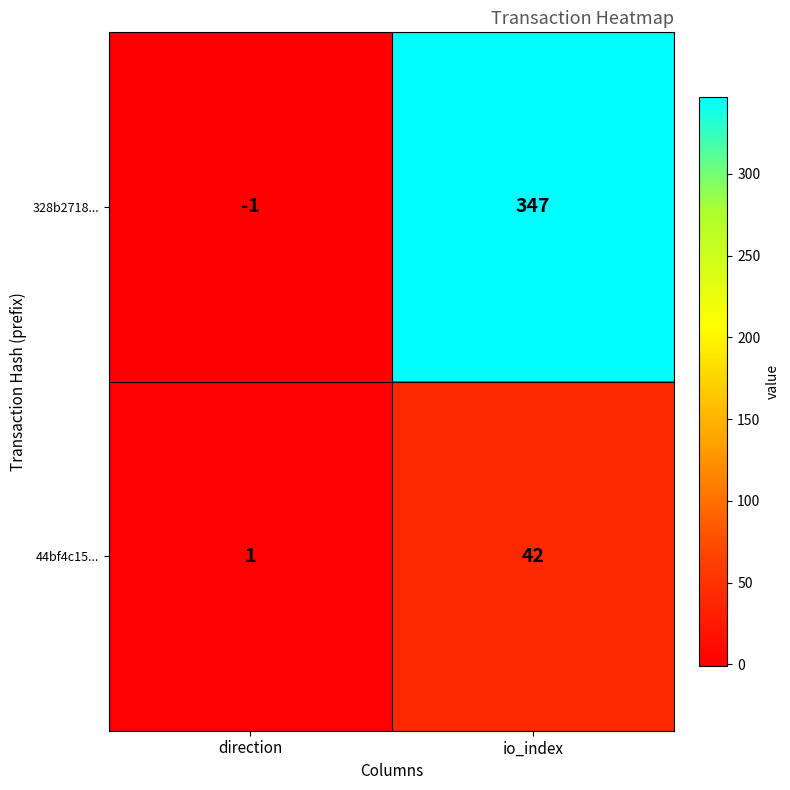

Which series has the largest total across all categories?

328b2718...